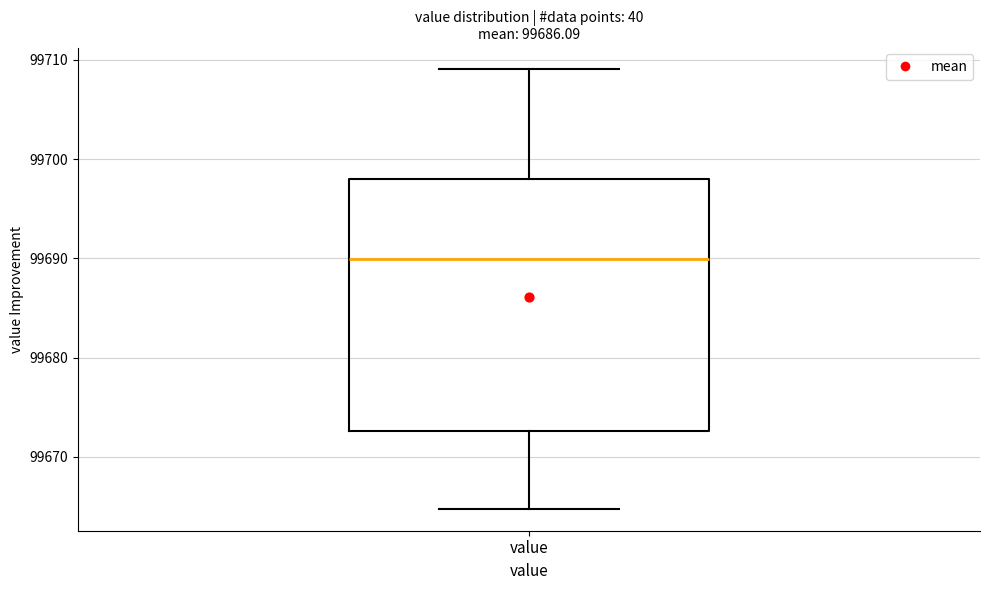

Transcribe this box plot: give where the median line is, the range the box spans, and where the two whiskers end, as read against the y-axis. The values are not printed on the chart, so give them approximately, as read against the axis.

median 99690, box 99673 to 99698, whiskers 99665 to 99709